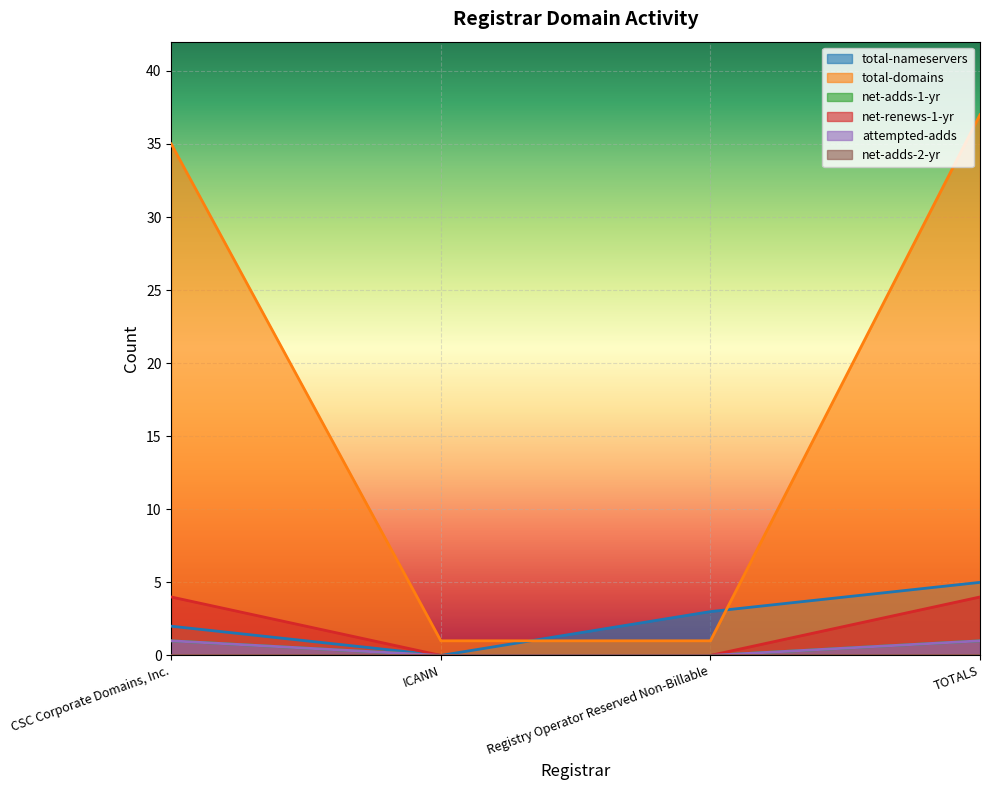

The net-adds-1-yr series shows -1 at ICANN. True or false?

False